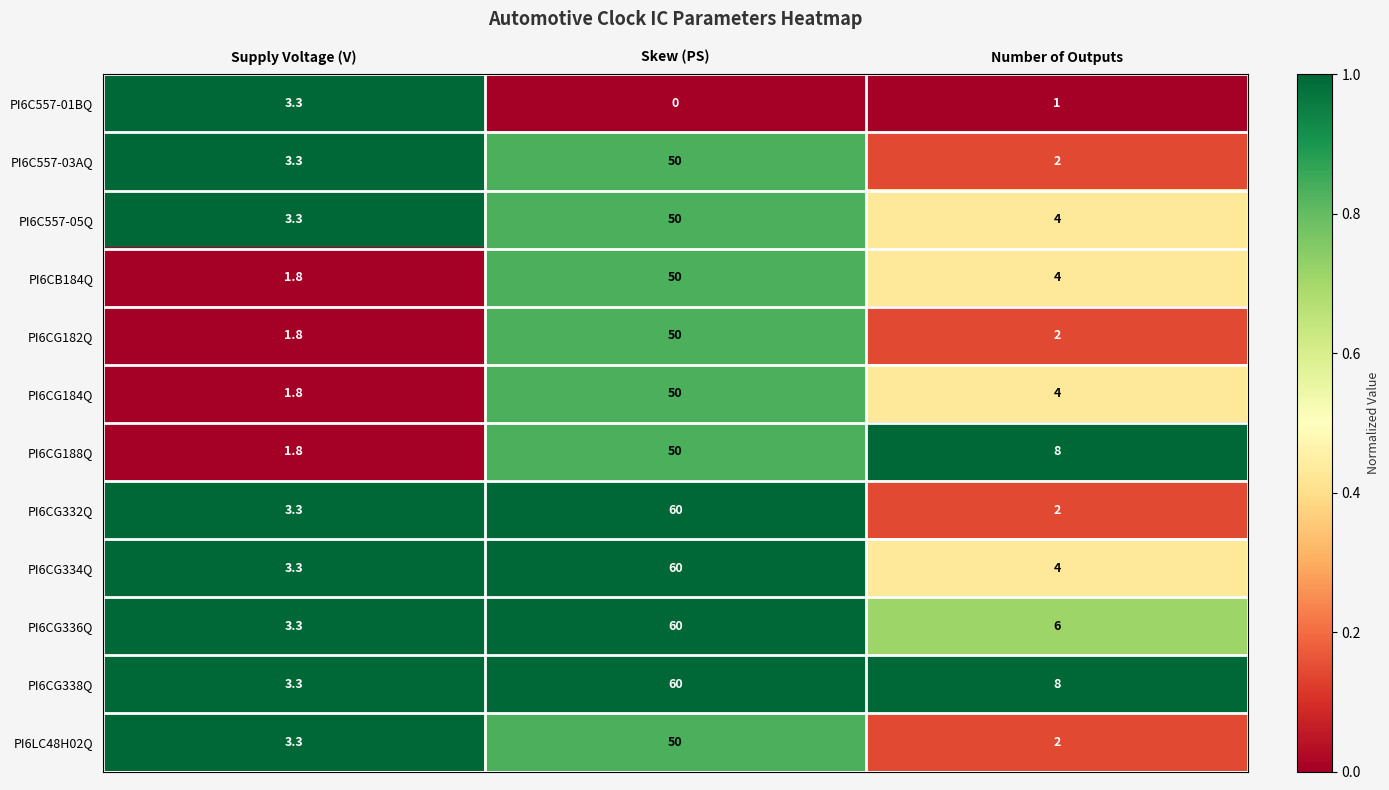

What is the sum of the PI6CG338Q values at Supply Voltage (V) and Skew (PS)?

63.3